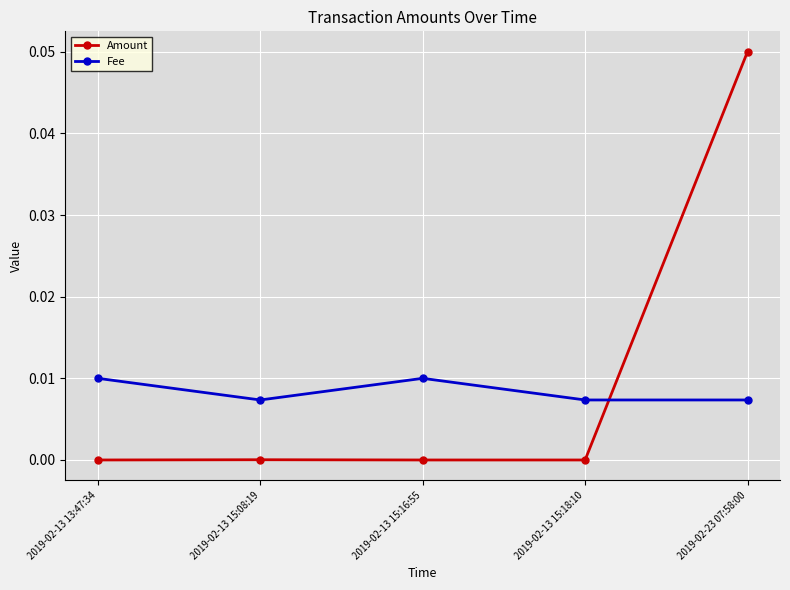

What are all the series names shown in the legend?

Amount, Fee